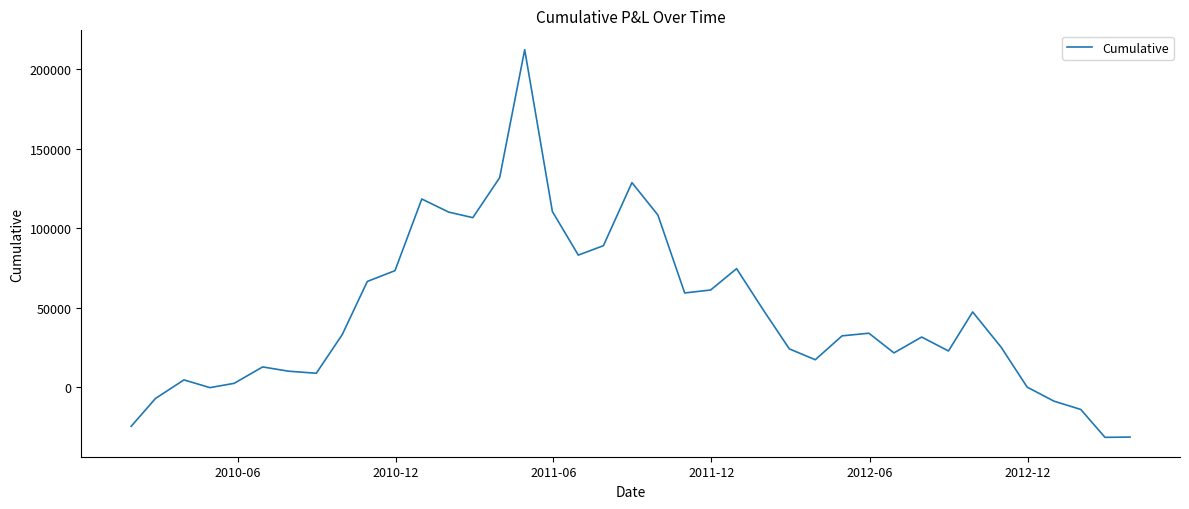

What is the maximum value shown in the chart?

212271.5